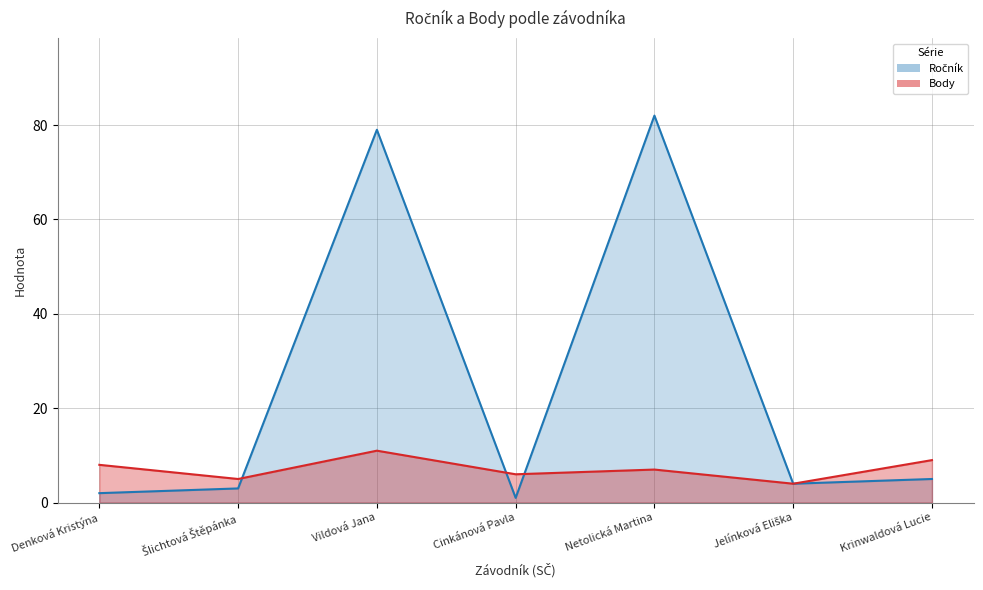

What is the difference between the second highest and minimum values in the Ročník series?

78